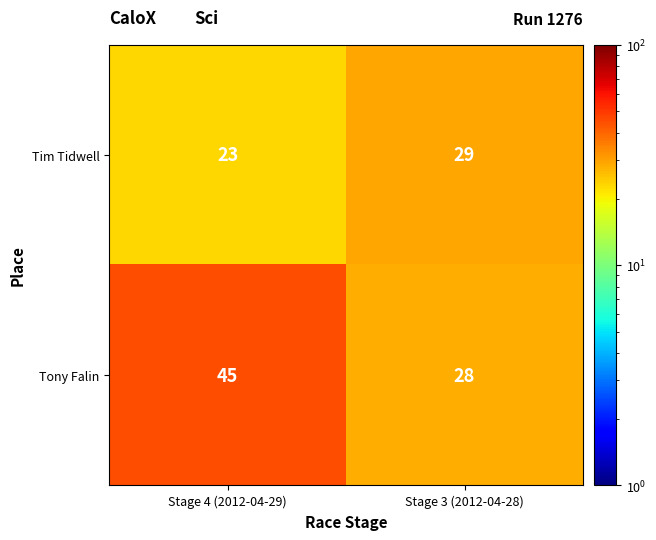

Which series has the largest total across all categories?

Tony Falin